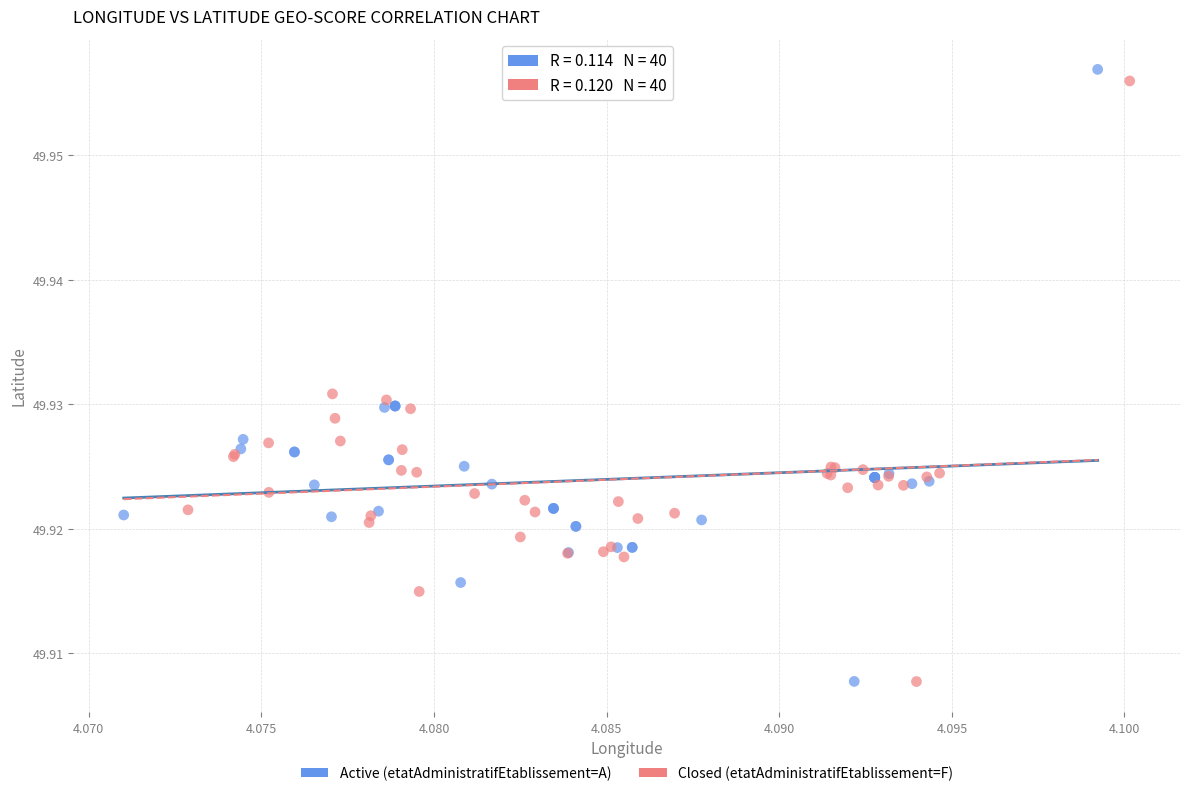

What are all the series names shown in the legend?

Active (etatAdministratifEtablissement=A), Closed (etatAdministratifEtablissement=F)